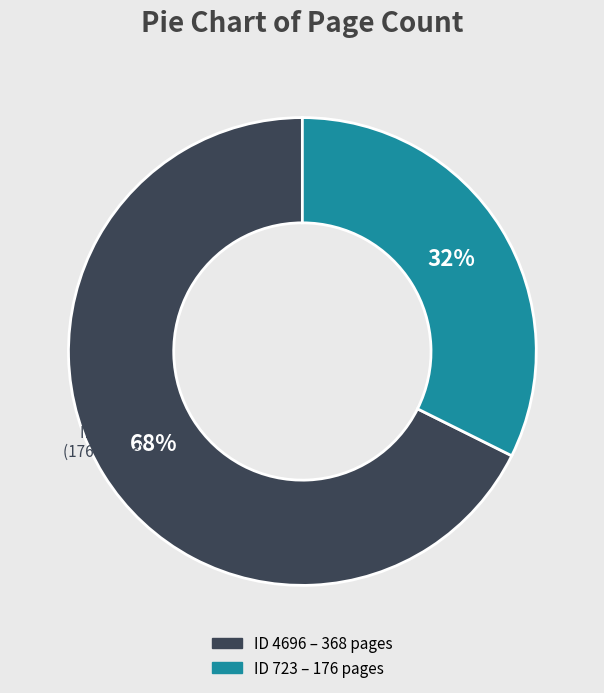

Count the number of slices in the pie.

2